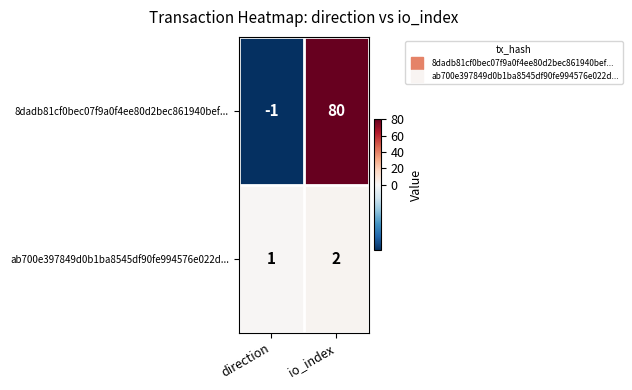

Rank the series by their average value, from lowest to highest.

ab700e397849d0b1ba8545df90fe994576e022d..., 8dadb81cf0bec07f9a0f4ee80d2bec861940bef...